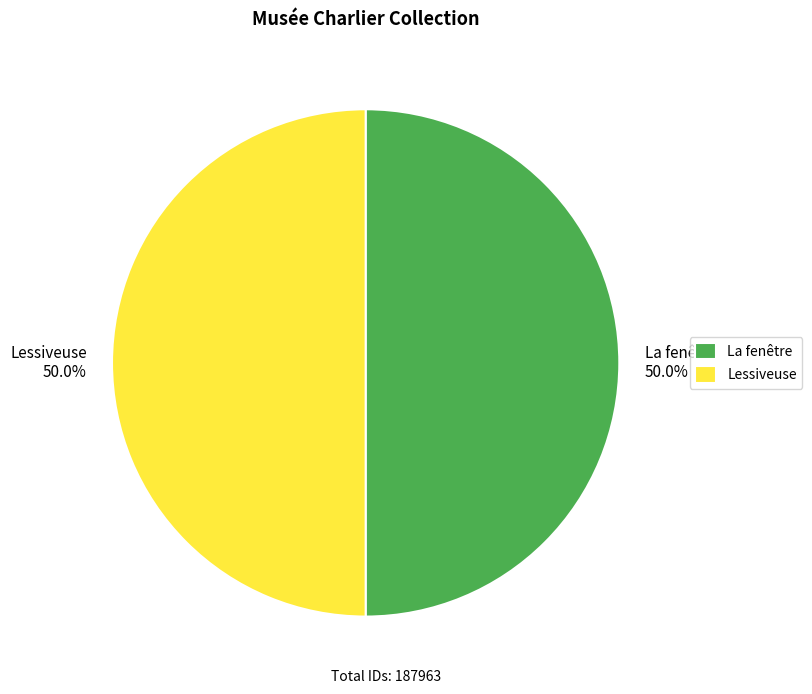

What is the ratio of the value at La fenêtre to the value at Lessiveuse?

1.0